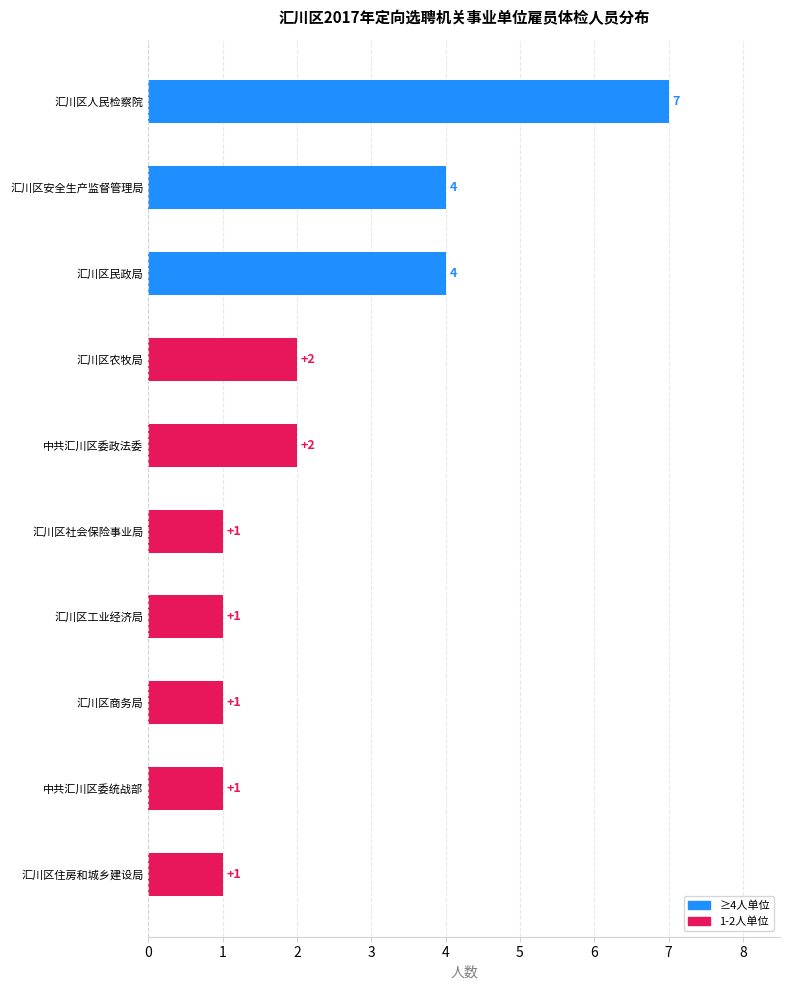

What is the value of the 10th bar from the top?

1